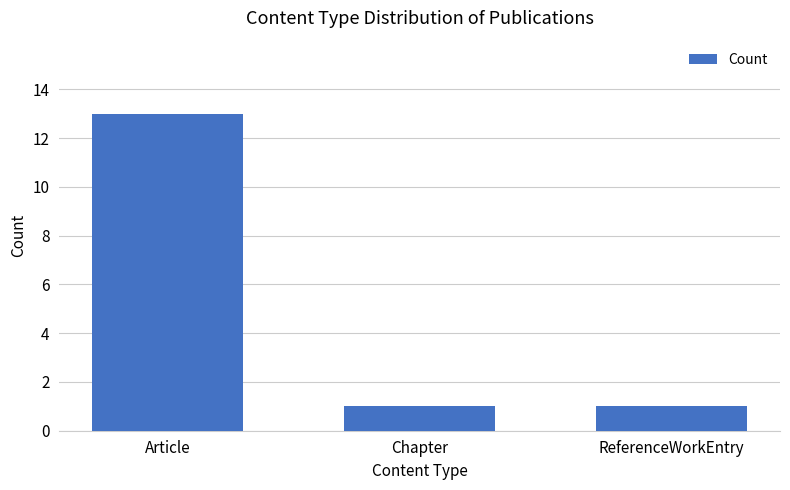

What is the label of the 2nd bar from the left?

Chapter